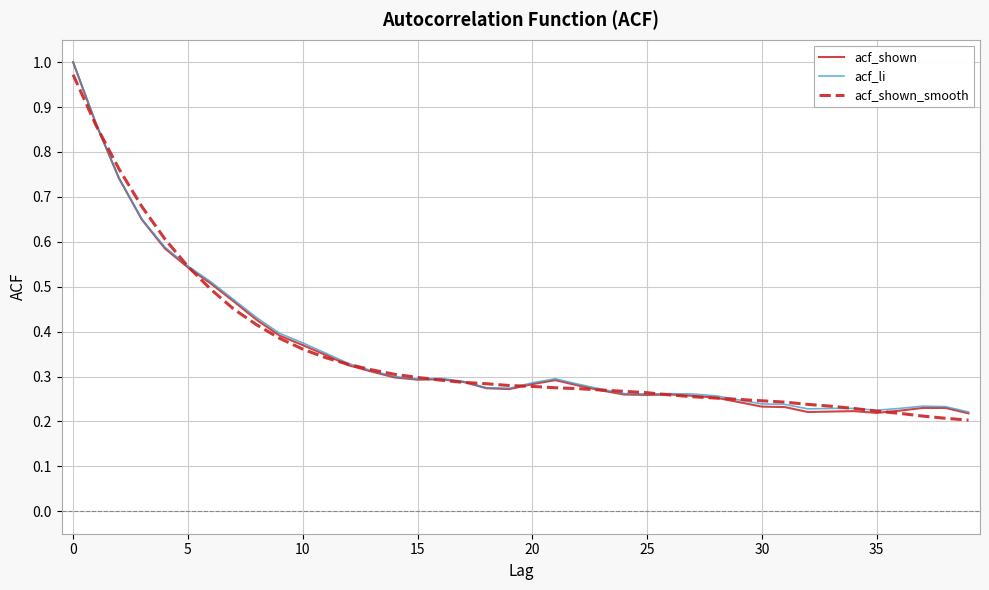

Which series has the largest range (max minus min)?

acf_shown